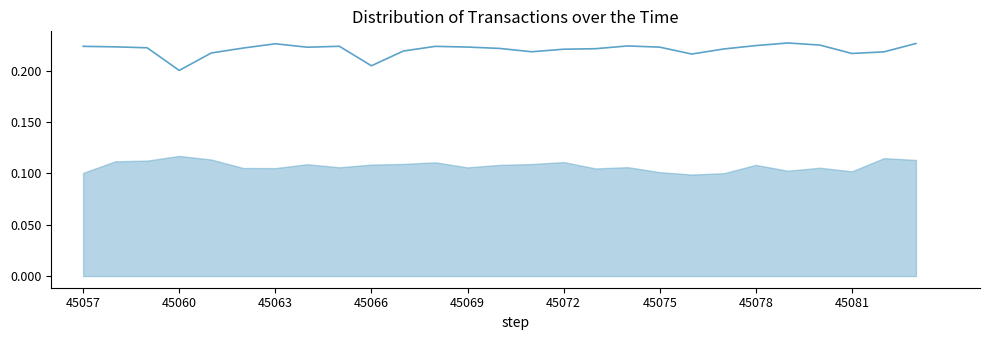

What is the sum of the values at 45057 and 19?

0.4